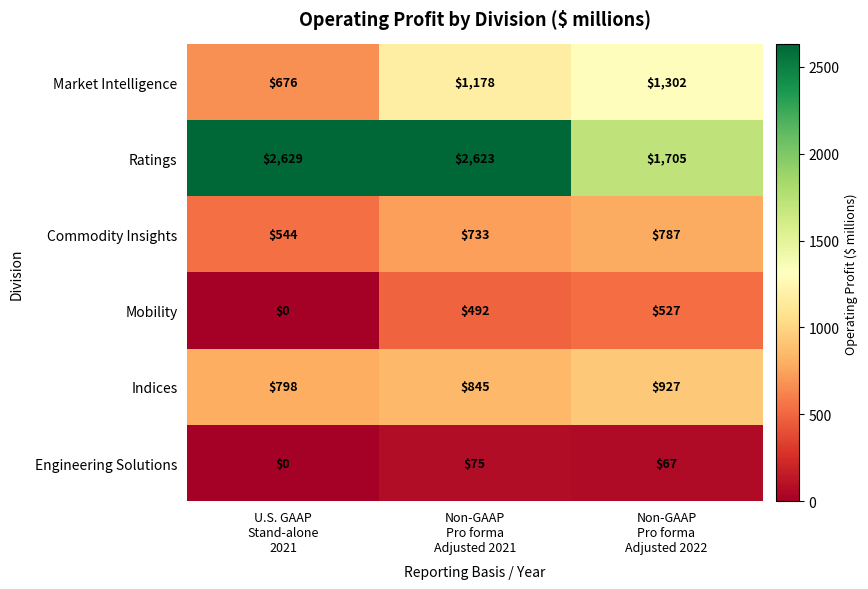

Reading left to right, extract all data points from this chart.

Market Intelligence: 676	1178	1302
Ratings: 2629	2623	1705
Commodity Insights: 544	733	787
Mobility: 0	492	527
Indices: 798	845	927
Engineering Solutions: 0	75	67